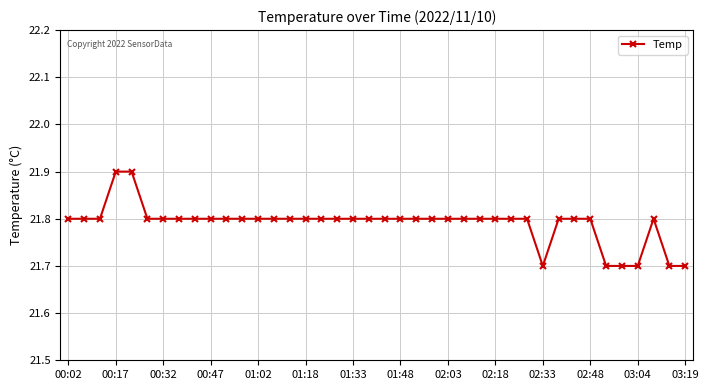

What is the maximum value shown in the chart?

21.9